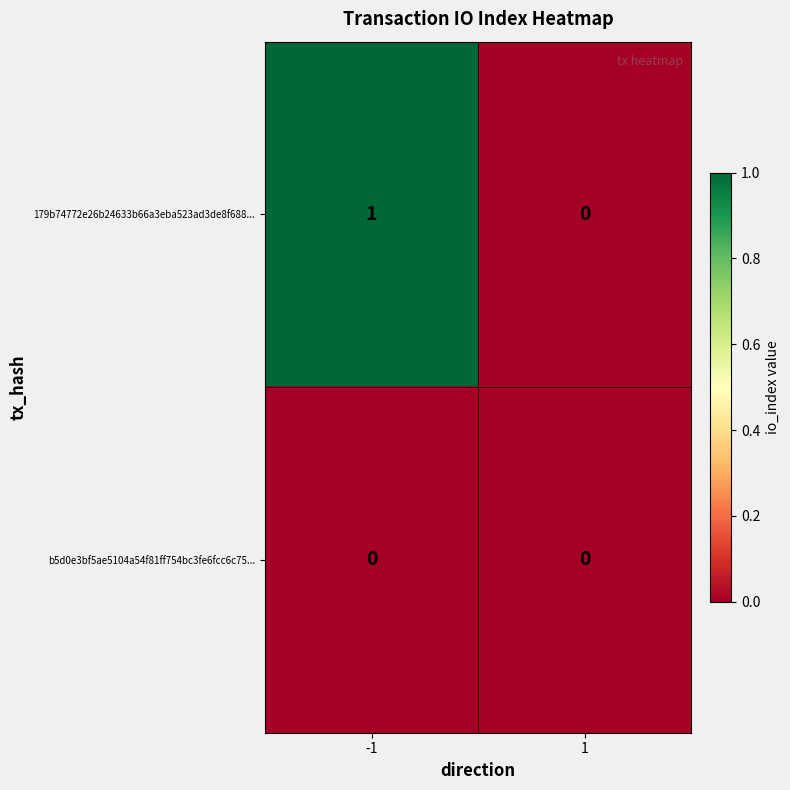

Is the value of 179b74772e26b24633b66a3eba523ad3de8f688... at 1 greater than the value of b5d0e3bf5ae5104a54f81ff754bc3fe6fcc6c75... at 1?

No